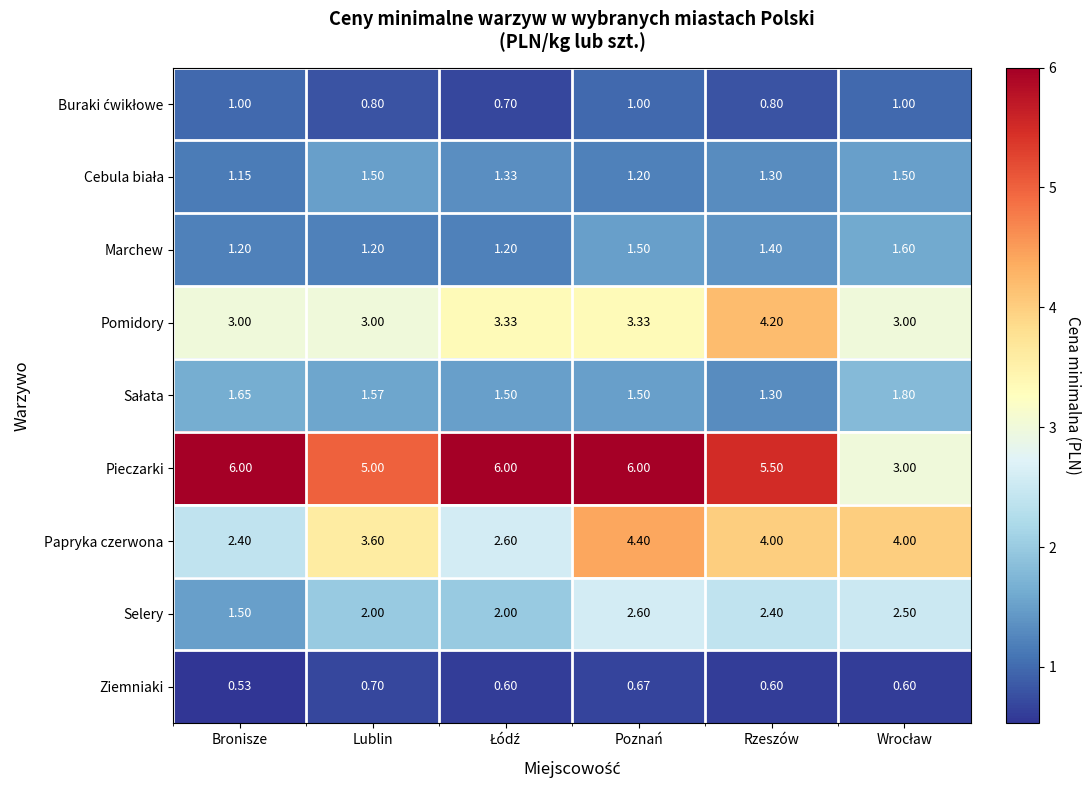

Which series has the widest spread of values?

Pieczarki